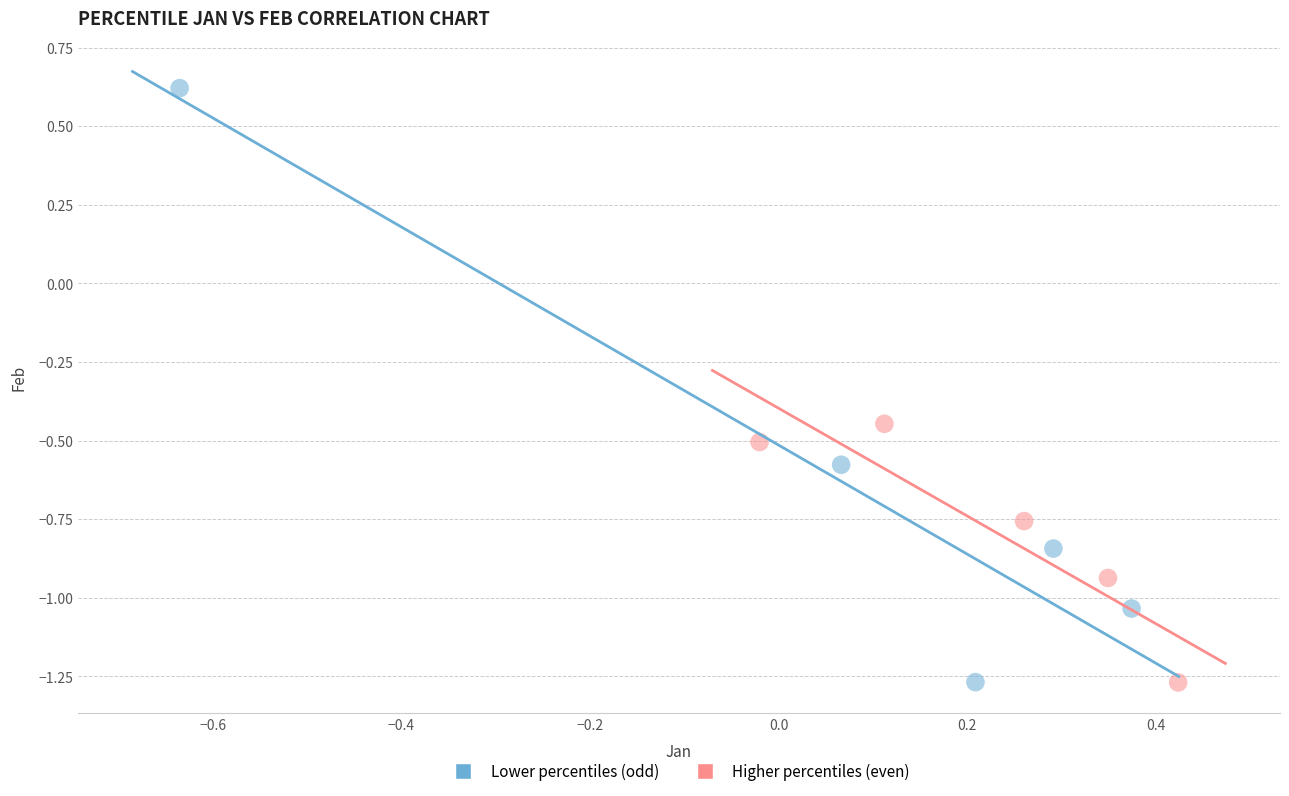

Which series has the widest spread of Y values?

Lower percentiles (odd)